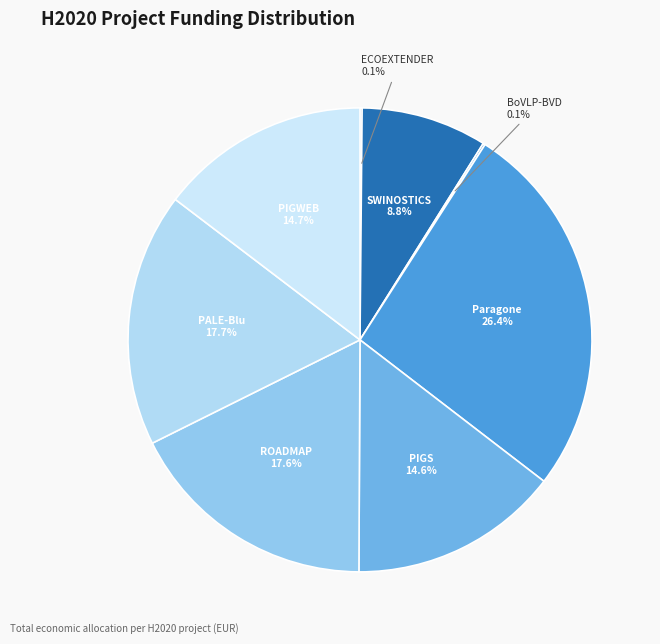

Rank the categories by value from lowest to highest.

ECOEXTENDER, BoVLP-BVD, SWINOSTICS, PIGS, PIGWEB, ROADMAP, PALE-Blu, Paragone